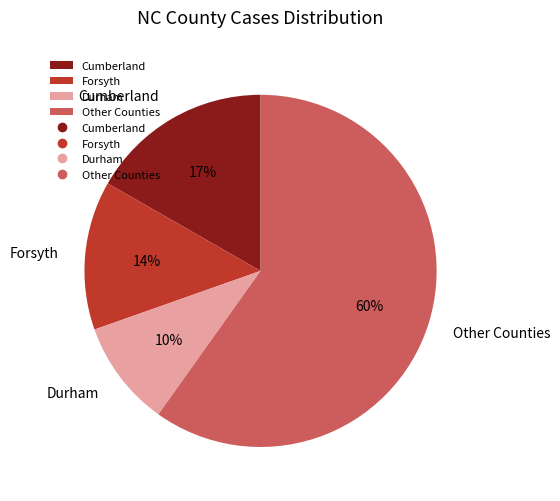

Between Cumberland and Durham, which is larger?

Cumberland